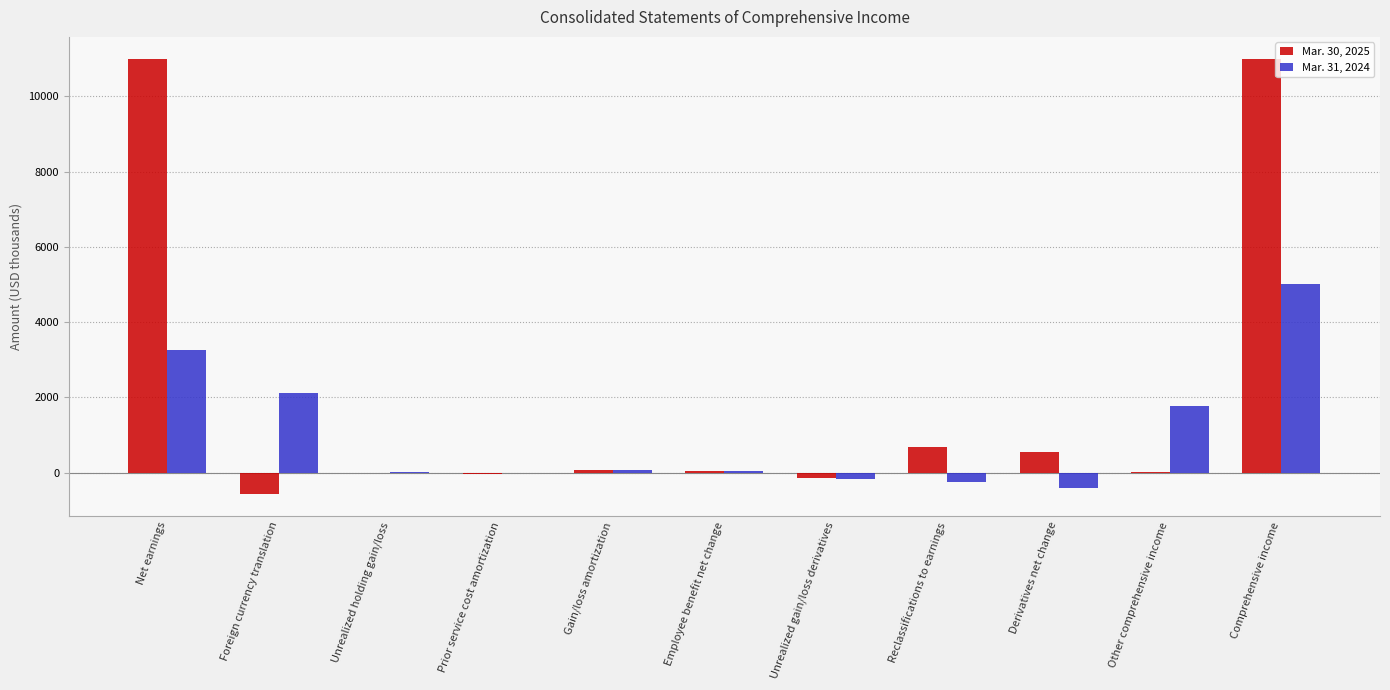

How many groups of bars are there?

11